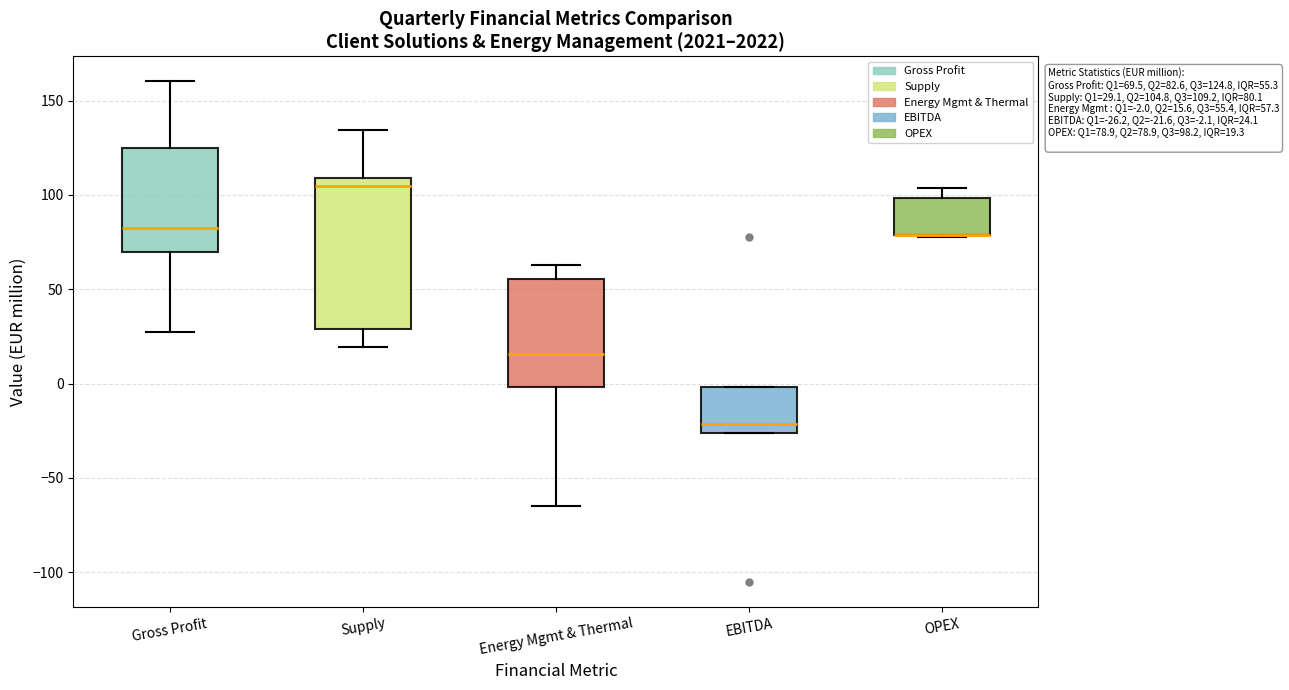

Comparing the boxes themselves (not the whiskers), which one is the tallest?

Supply